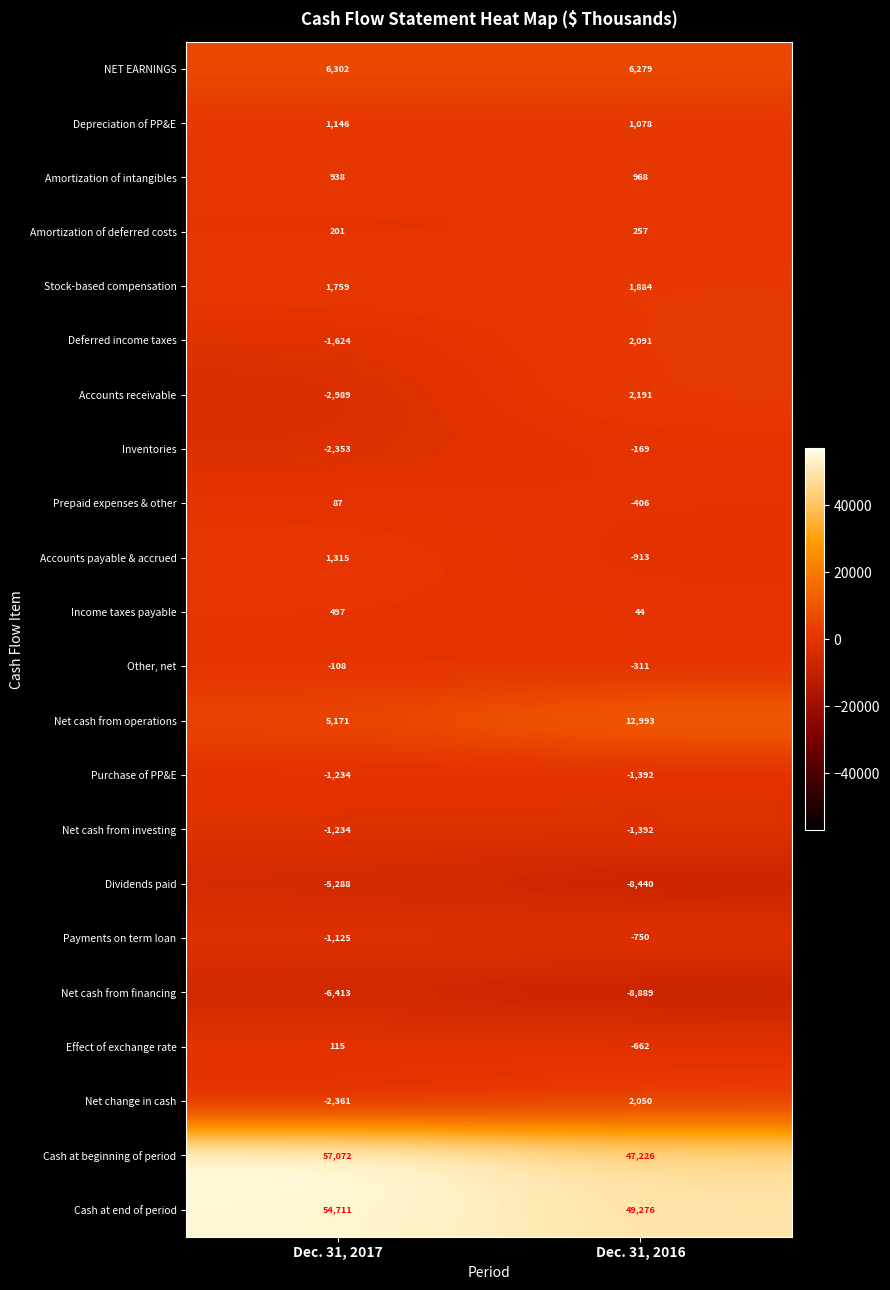

Which label corresponds to the largest value in the chart?

Dec. 31, 2017